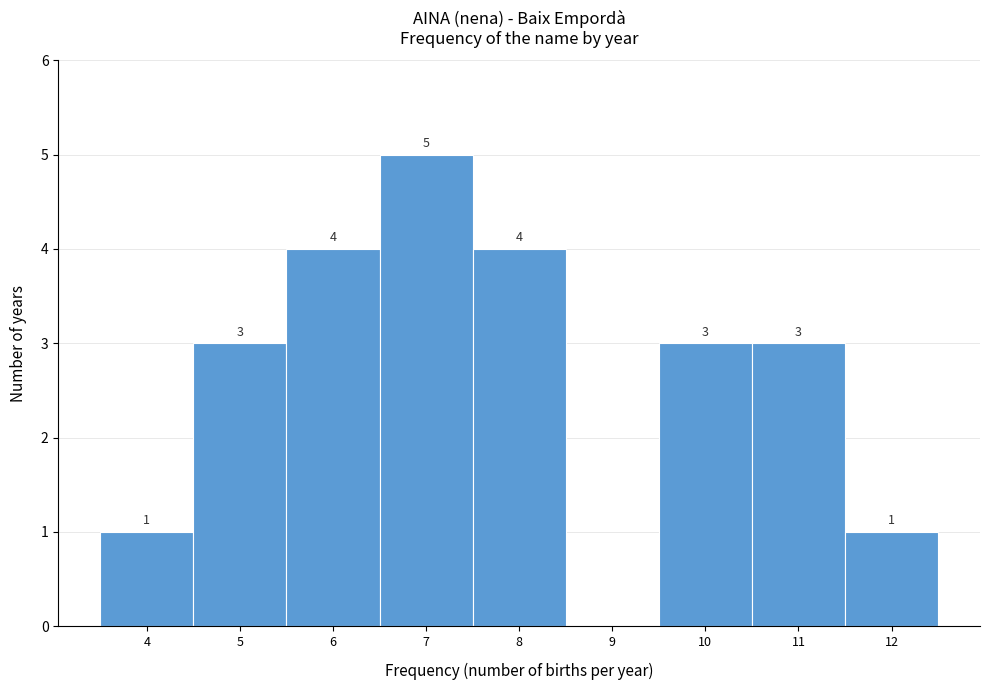

Reading left to right, list all the values displayed in this chart.

4=1	5=3	6=4	7=5	8=4	9=0	10=3	11=3	12=1